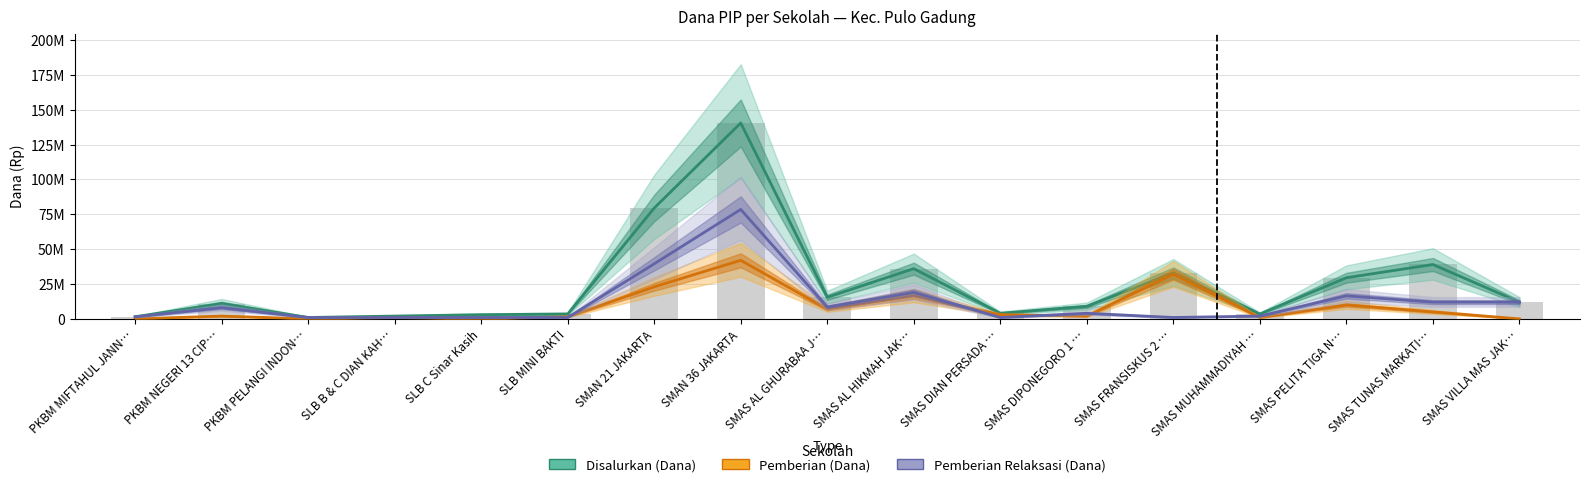

Rank the series by their maximum value, from lowest to highest.

Pemberian (Dana), Pemberian Relaksasi (Dana), Disalurkan (Dana)